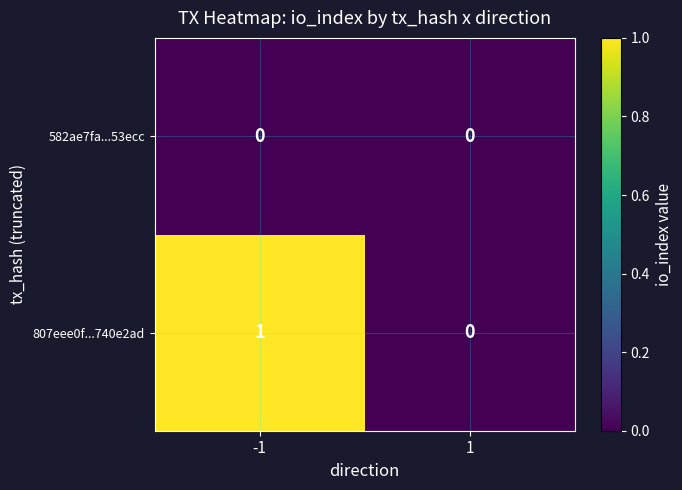

How many distinct data groups are displayed?

2